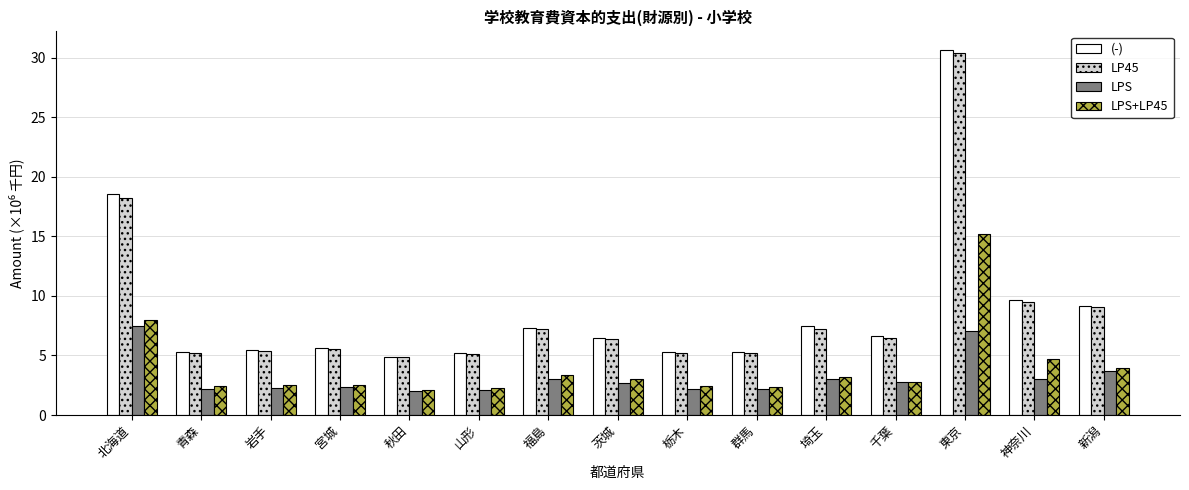

What is the difference between the (-) values at 千葉 and 宮城?

1.0